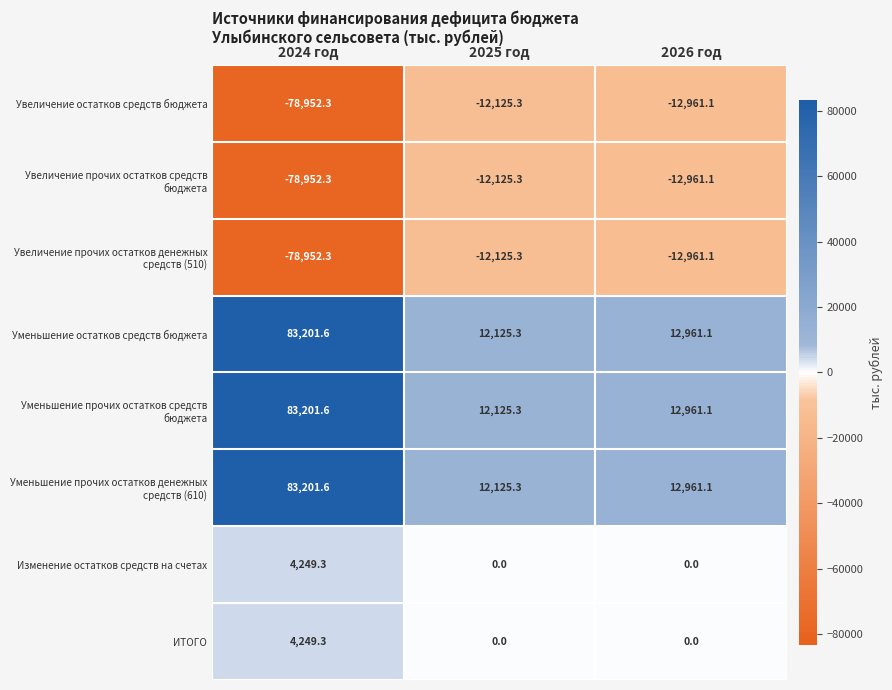

At which category is the sum across all series the highest?

2024 год